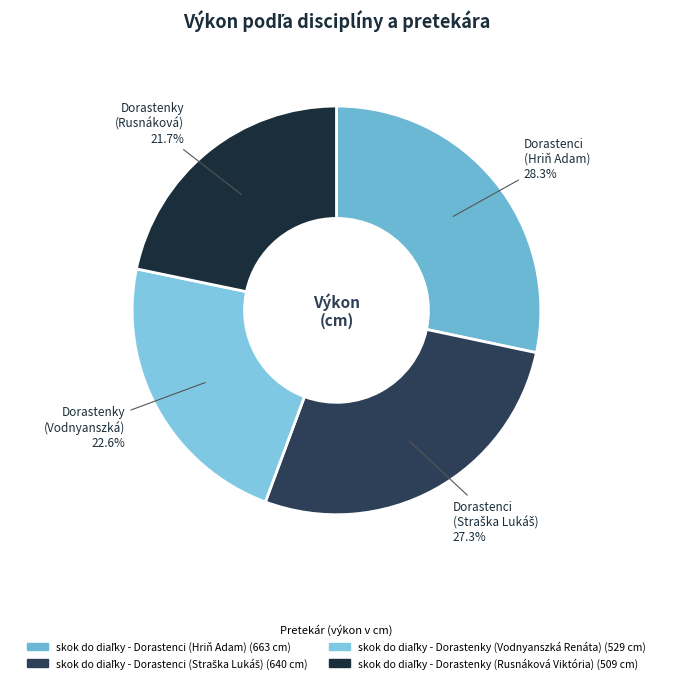

Between skok do diaľky - Dorastenky (Rusnáková Viktória) and skok do diaľky - Dorastenci (Hriň Adam), which is larger?

skok do diaľky - Dorastenci (Hriň Adam)